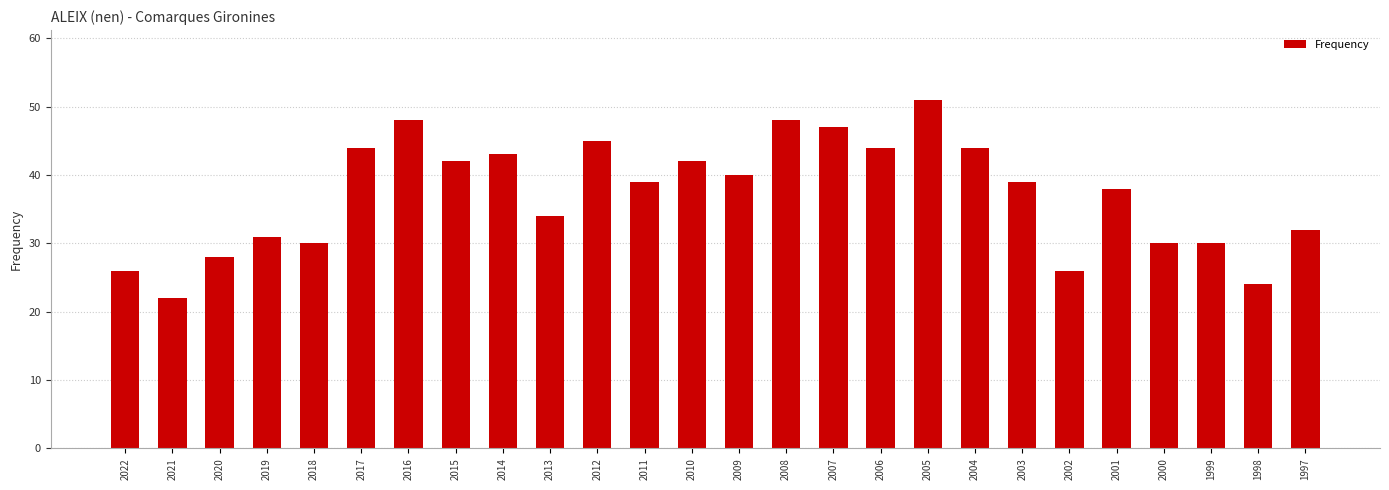

What is the ratio of the value at 2017 to the value at 2018?

1.5